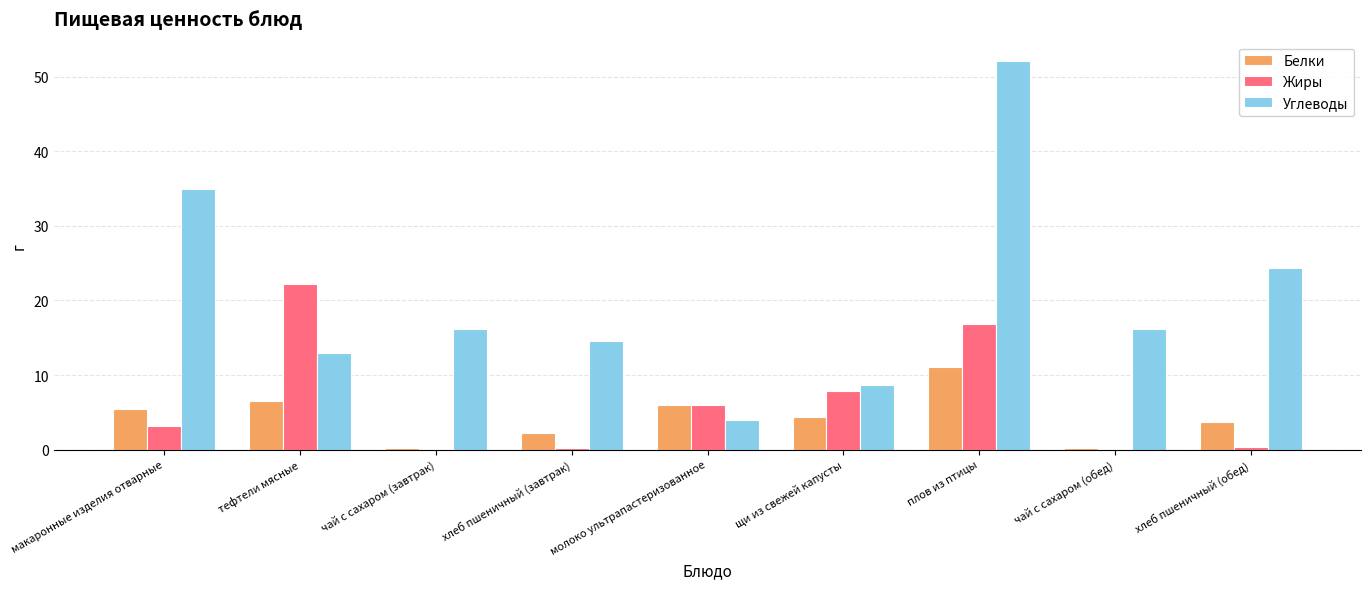

Which series changed the most between щи из свежей капусты and хлеб пшеничный (обед)?

Углеводы